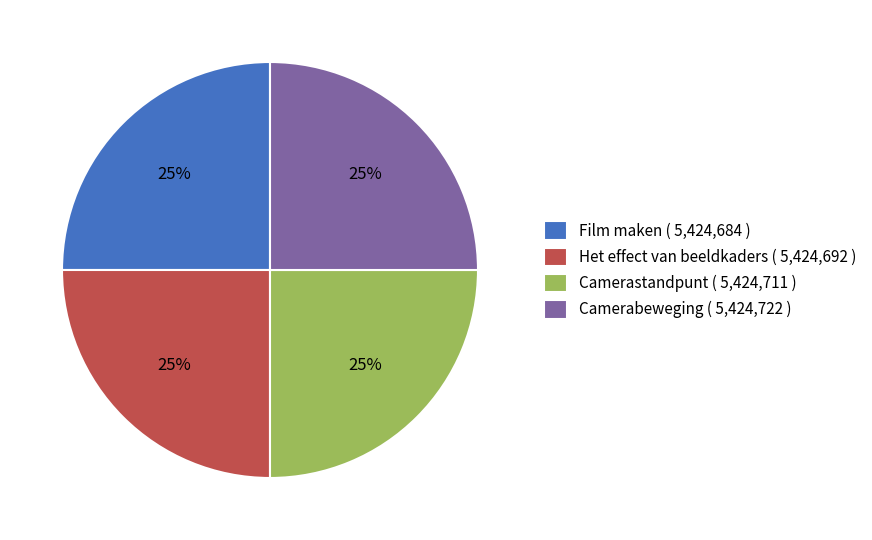

Is there a majority slice in this chart?

No